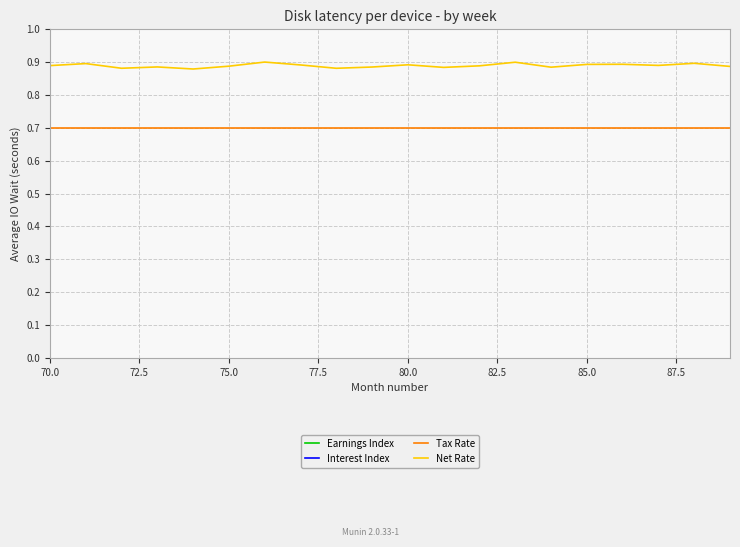

Which category has the lowest value across all series?

70.0